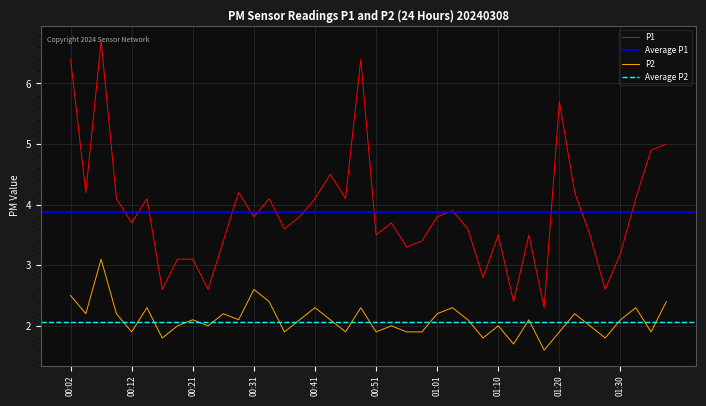

The P1 series shows 3.5 at 01:10. True or false?

True